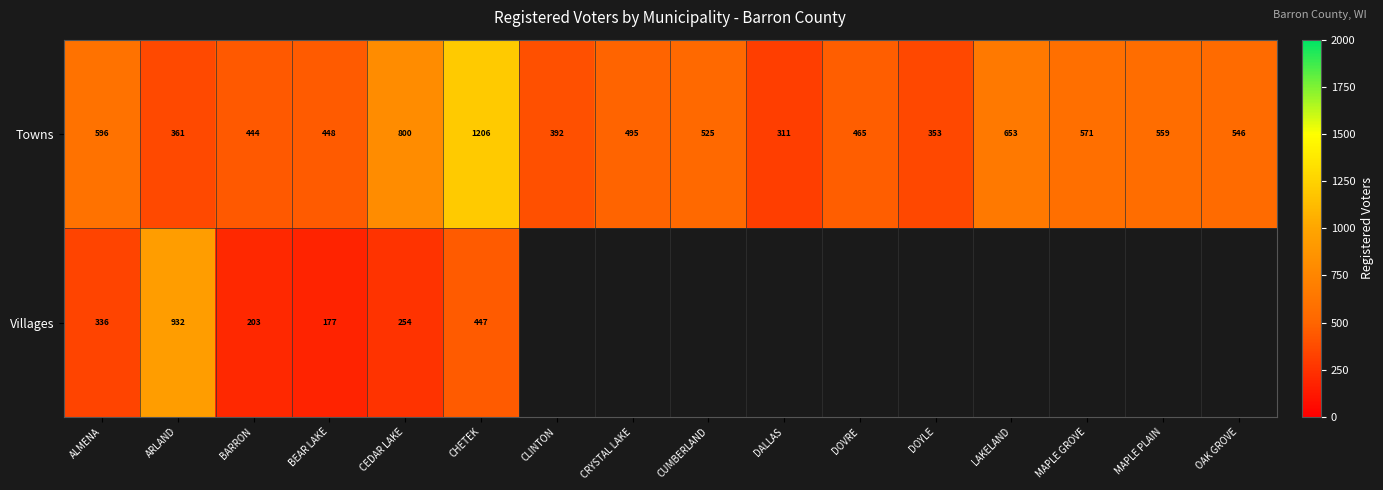

Rank the categories by Towns value from highest to lowest.

CHETEK, CEDAR LAKE, LAKELAND, ALMENA, MAPLE GROVE, MAPLE PLAIN, OAK GROVE, CUMBERLAND, CRYSTAL LAKE, DOVRE, BEAR LAKE, BARRON, CLINTON, ARLAND, DOYLE, DALLAS